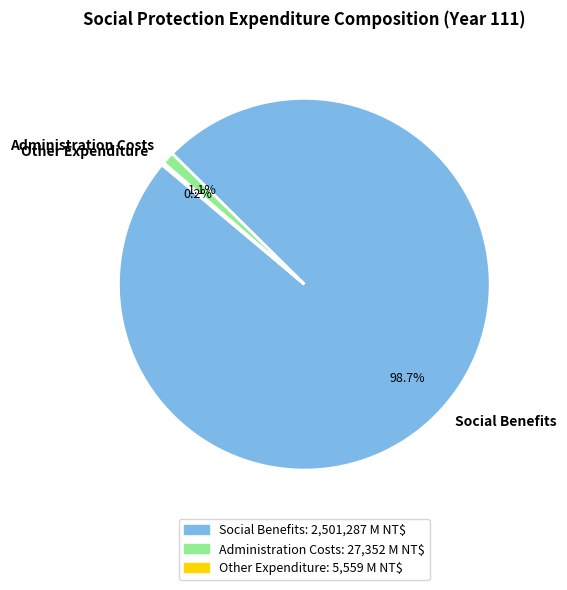

What percentage is NOT represented by Social Benefits?

1.3%